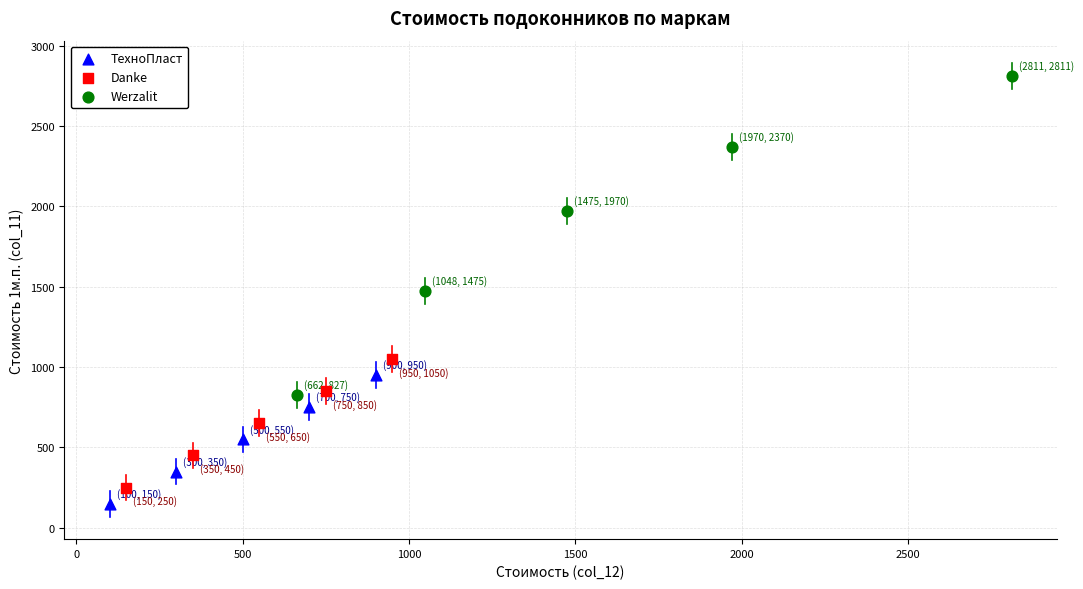

Which series reaches the maximum Y coordinate?

Werzalit